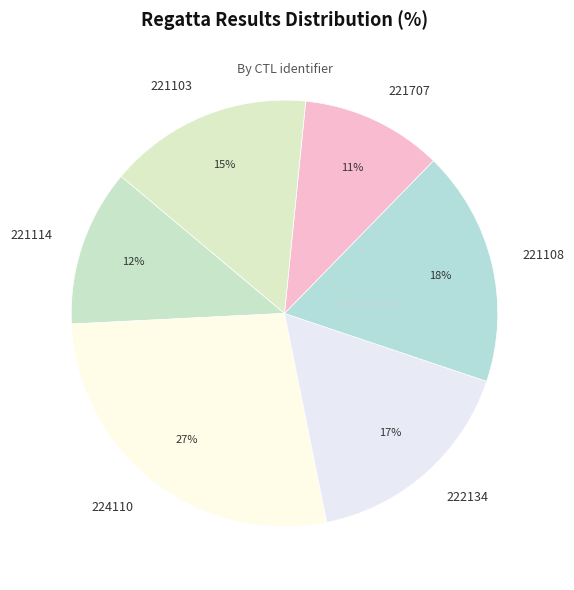

Does 221108 account for over 50% of the chart?

No